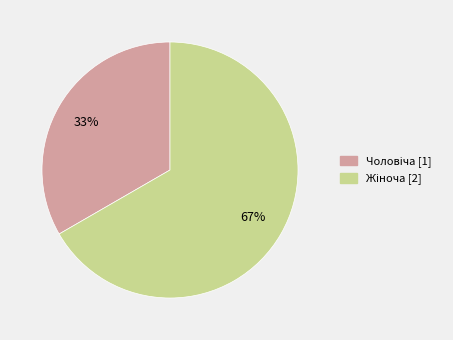

To the nearest percent, what is the average slice percentage?

50%